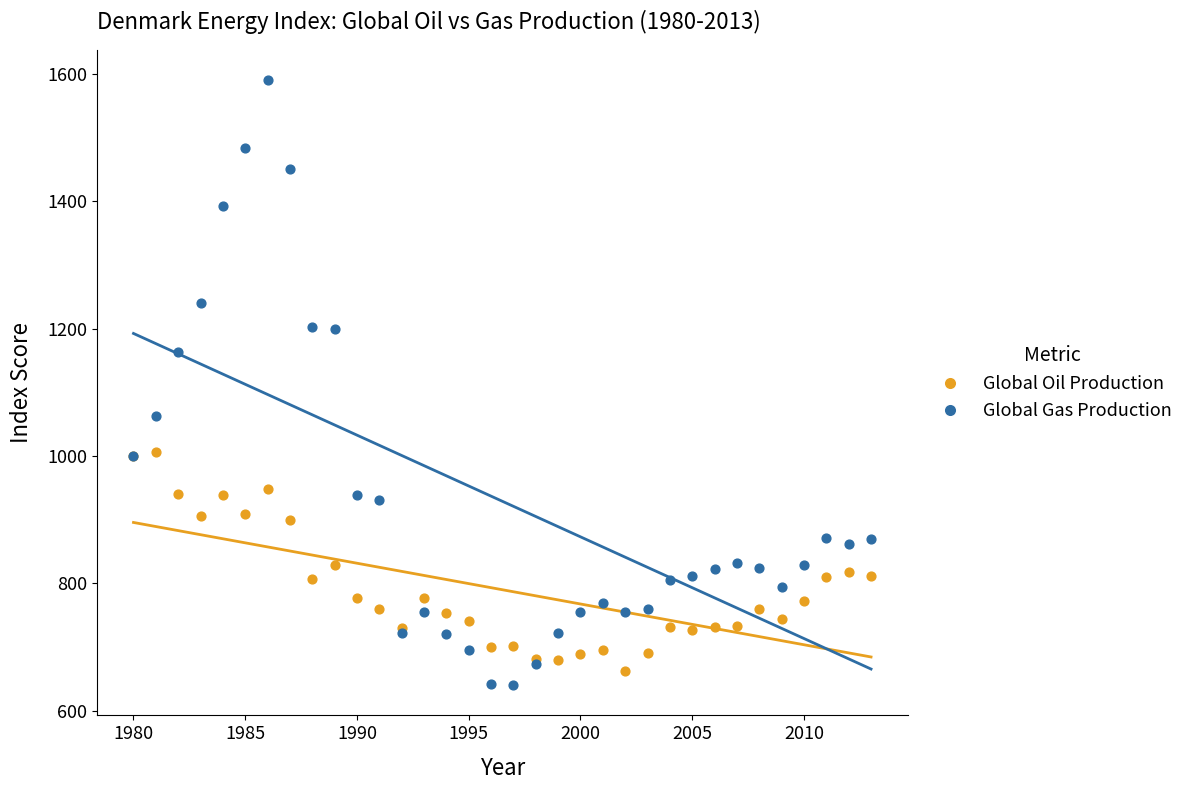

What is the X range (max minus min) for the scatter plot?

33.0